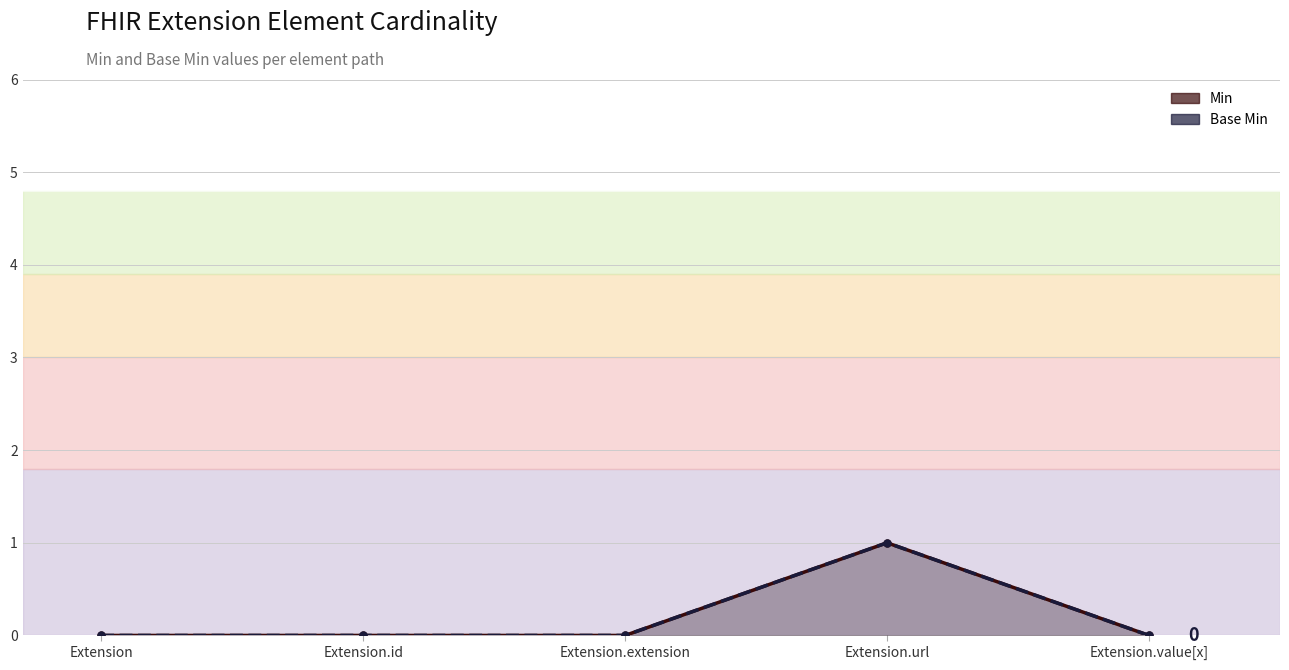

The Min series shows 0 at Extension.value[x]. True or false?

True